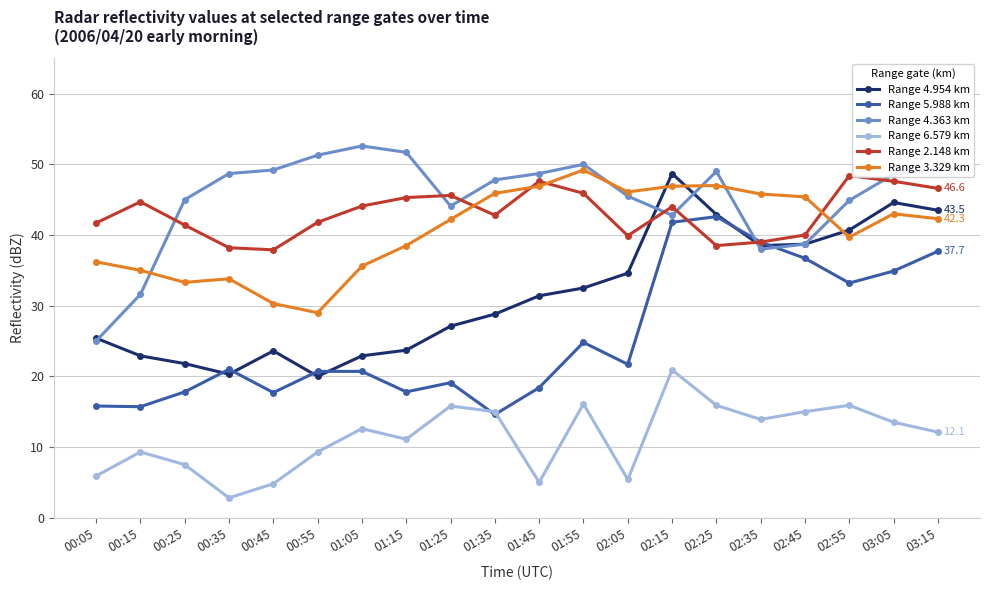

Between 00:05 and 00:45, which series saw the biggest shift?

Range 4.363 km